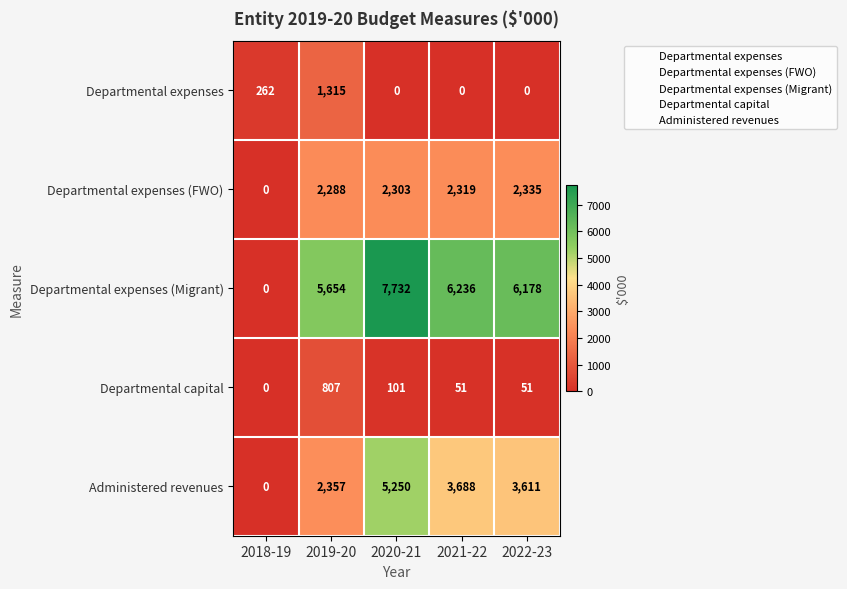

Where is Administered revenues nearest to the value 2625?

2019-20